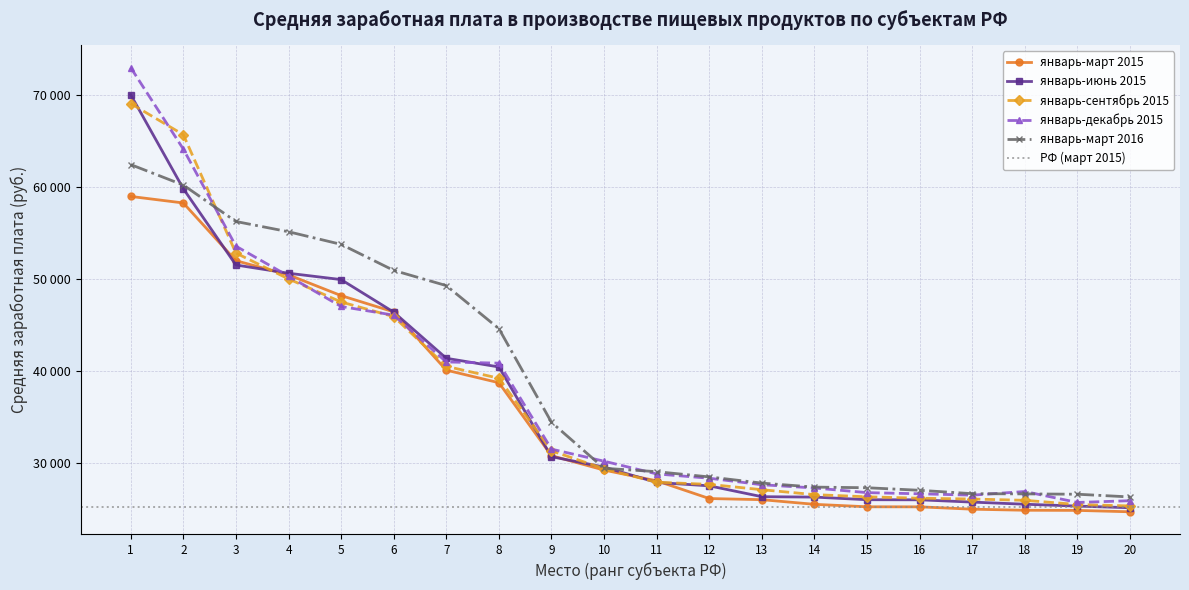

True or false: январь-июнь 2015 and январь-март 2015 cross at least once.

True